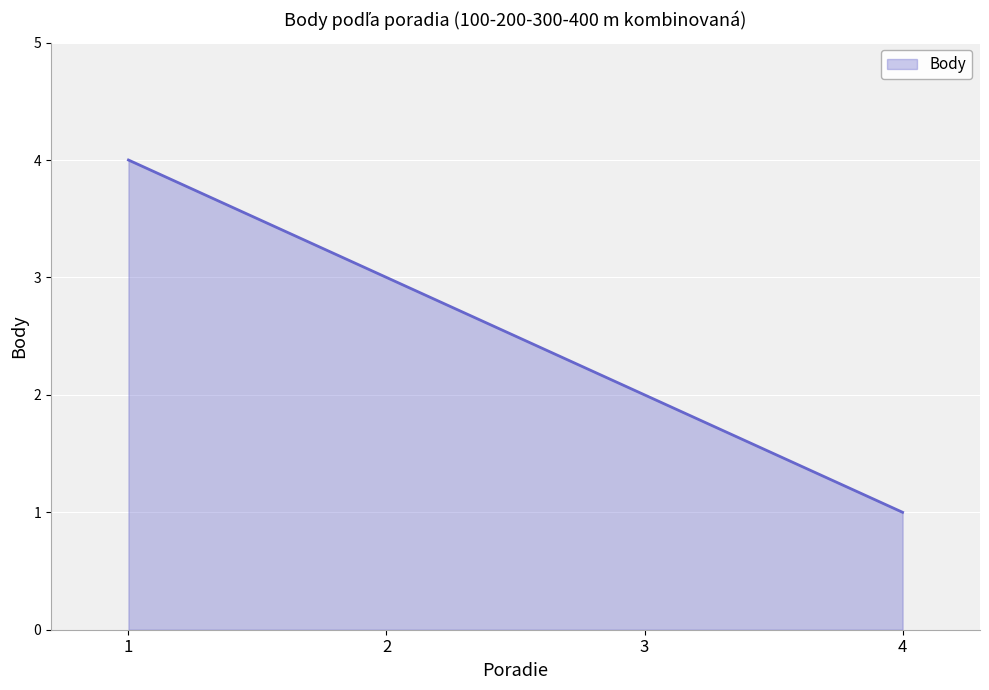

Approximately how many times larger is the value at 4 compared to 3?

0.5